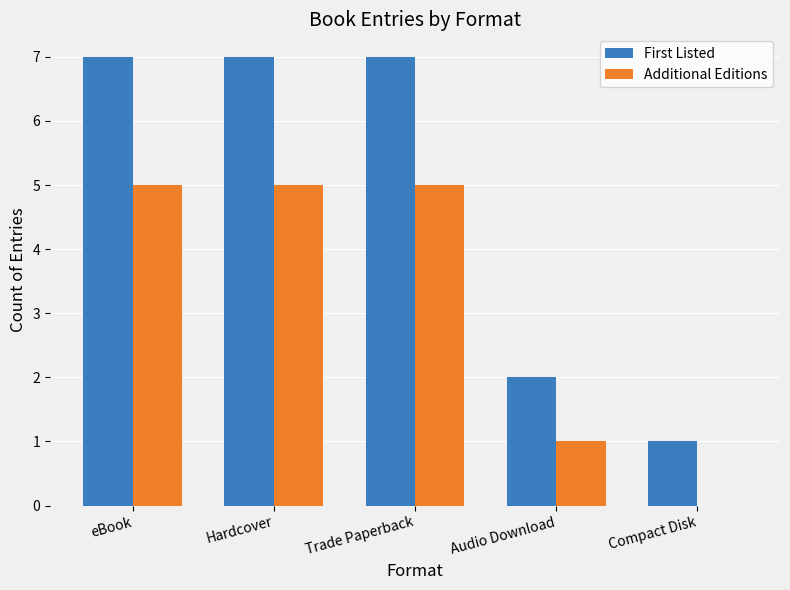

Between Trade Paperback and Audio Download, which series saw the biggest shift?

First Listed